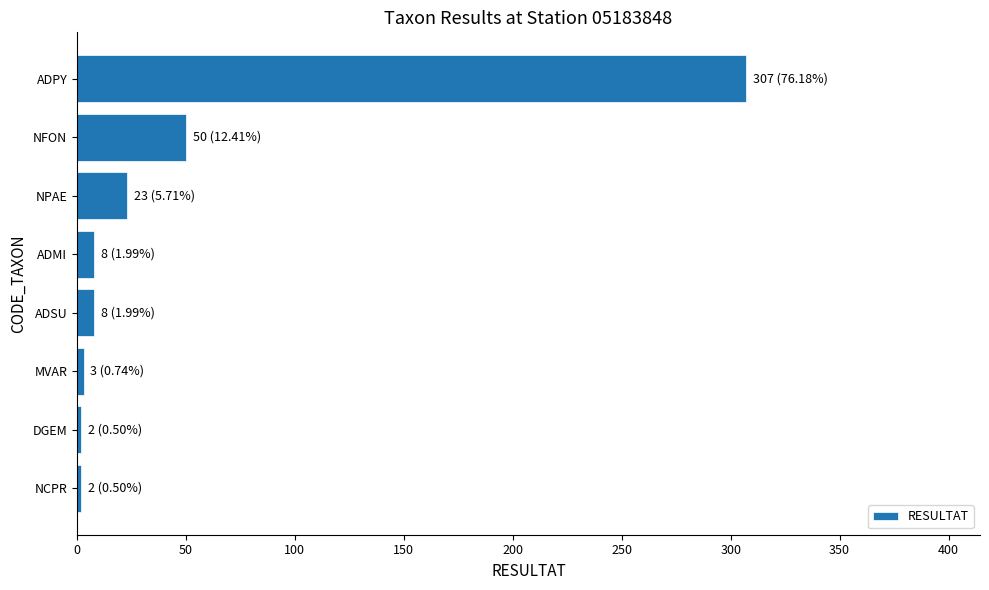

What is the average value?

50